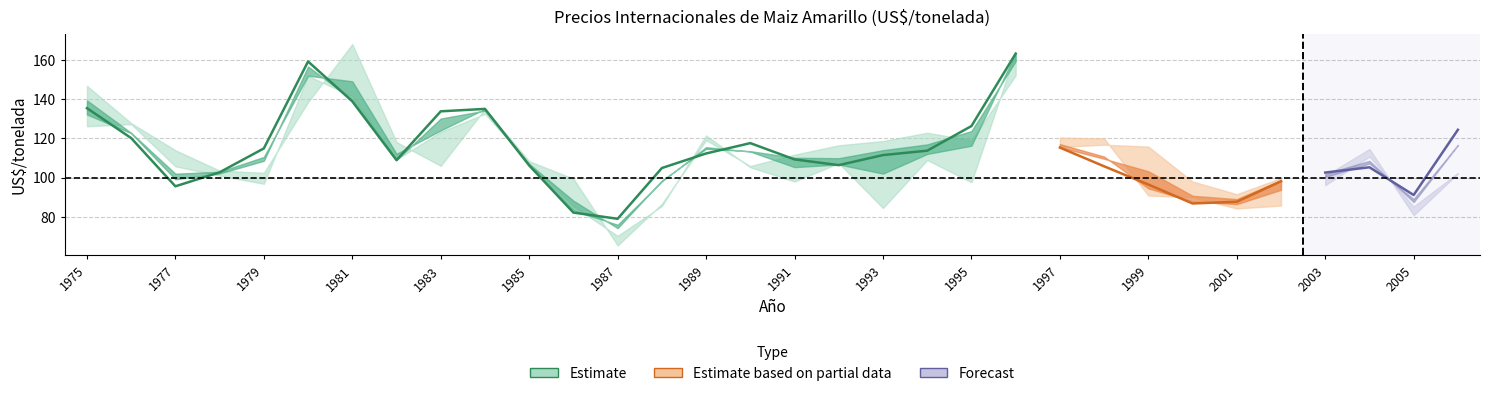

Reading left to right, list all the values displayed in this chart.

Enero: 1975=146.8	1976=127.8	1977=114.0	1978=103.6	1979=102.5	1980=138.5	1981=168.1	1982=118.2	1983=106.0	1984=135.0	1985=108.4	1986=99.5	1987=65.5	1988=86.7	1989=119.2	1990=106.0	1991=111.7	1992=116.5	1993=118.7	1994=122.9	1995=119.0	1996=152.2	1997=115.7	1998=116.8	1999=115.8	2000=98.0	2001=91.6	2002=99.8	2003=101.0	2004=114.7	2005=80.9	2006=102.1
Promedio: 1975=135.4	1976=120.2	1977=95.6	1978=102.8	1979=114.9	1980=159.2	1981=138.9	1982=108.9	1983=133.8	1984=135.1	1985=106.2	1986=82.2	1987=79.0	1988=104.9	1989=112.3	1990=117.6	1991=109.3	1992=106.4	1993=111.5	1994=113.8	1995=126.3	1996=163.2	1997=115.3	1998=105.8	1999=96.5	2000=86.9	2001=87.7	2002=98.2	2003=102.6	2004=105.3	2005=91.2	2006=124.4
Febrero: 1975=130.2	1976=127.5	1977=109.3	1978=96.2	1979=98.7	1980=144.4	1981=153.7	1982=113.3	1983=119.8	1984=128.6	1985=105.5	1986=88.6	1987=65.9	1988=86.9	1989=117.8	1990=106.0	1991=99.4	1992=105.4	1993=118.3	1994=116.7	1995=105.3	1996=161.6	1997=113.3	1998=120.0	1999=103.6	2000=96.1	2001=86.5	2002=97.5	2003=99.8	2004=115.0	2005=80.0	2006=107.2
Marzo: 1975=126.2	1976=127.3	1977=105.8	1978=101.1	1979=96.9	1980=151.9	1981=141.4	1982=109.2	1983=123.3	1984=132.6	1985=107.4	1986=85.4	1987=70.3	1988=85.6	1989=121.5	1990=105.3	1991=98.0	1992=107.4	1993=84.5	1994=109.0	1995=97.7	1996=164.0	1997=120.5	1998=120.0	1999=90.9	2000=90.0	2001=84.3	2002=85.8	2003=96.2	2004=110.8	2005=85.3	2006=102.5